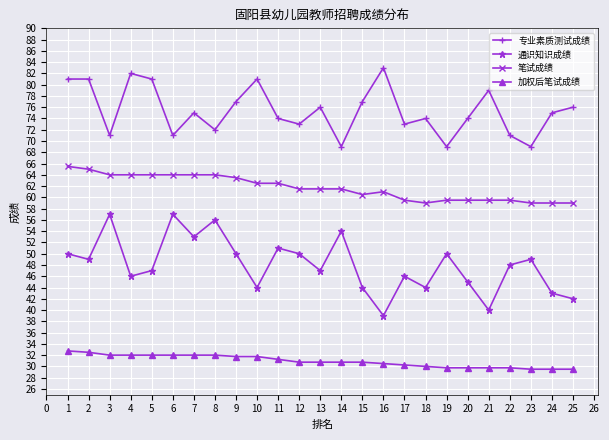

Which series has the largest total across all categories?

专业素质测试成绩